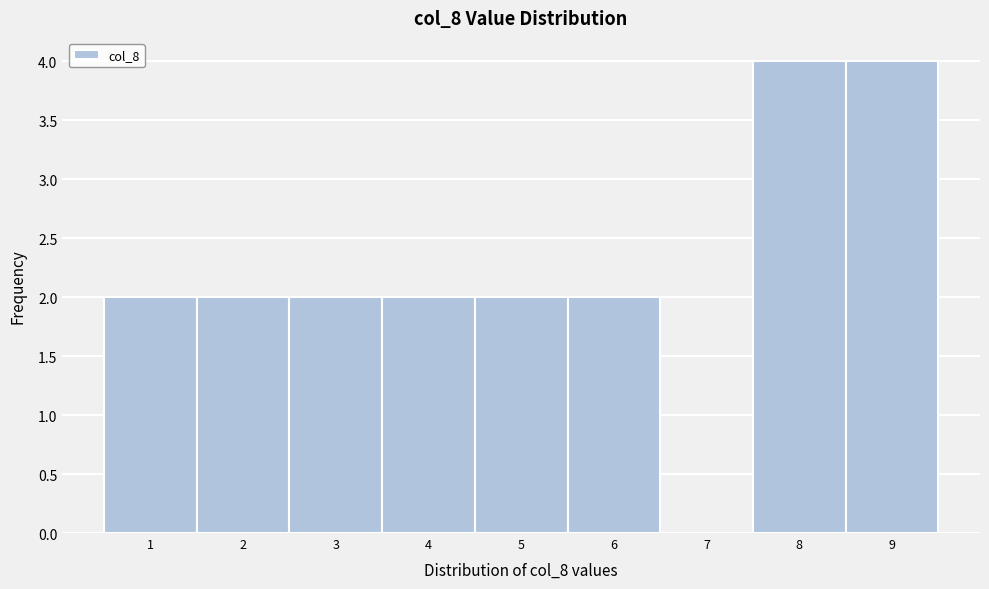

Reading left to right, list every bar in this chart as the range it spans on the x-axis followed by its height. The values are not printed on the chart, so give them approximately, as read against the axis.

0.5 to 1.5: 2
1.5 to 2.5: 2
2.5 to 3.5: 2
3.5 to 4.5: 2
4.5 to 5.5: 2
5.5 to 6.5: 2
6.5 to 7.5: 0
7.5 to 8.5: 4
8.5 to 9.5: 4